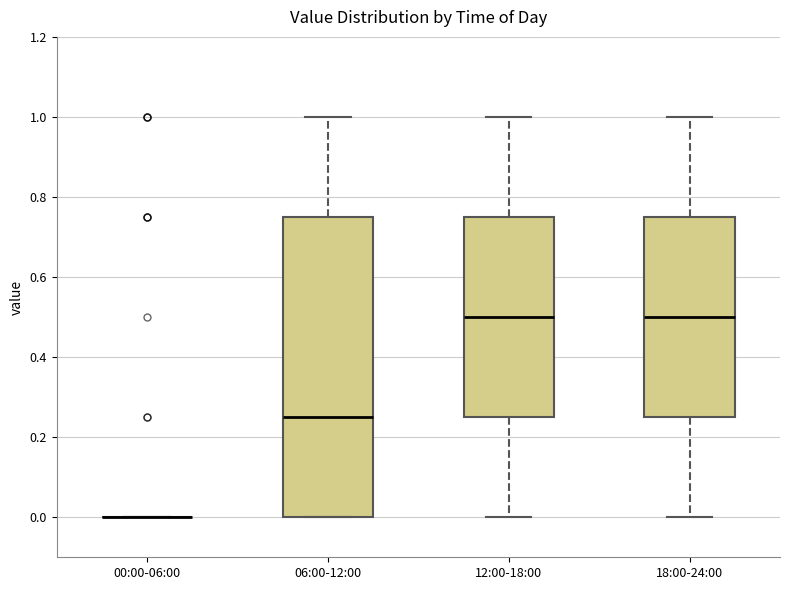

Reading left to right, transcribe this box plot: for each box, give where its median line is, the range the box spans, and where its two whiskers end, as read against the y-axis. The values are not printed on the chart, so give them approximately, as read against the axis.

00:00-06:00: box collapsed to a line at 0.00, whiskers 0.00 to 0.00
06:00-12:00: median 0.26, box 0.00 to 0.76, whiskers 0.00 to 1.00
12:00-18:00: median 0.50, box 0.26 to 0.76, whiskers 0.00 to 1.00
18:00-24:00: median 0.50, box 0.26 to 0.76, whiskers 0.00 to 1.00